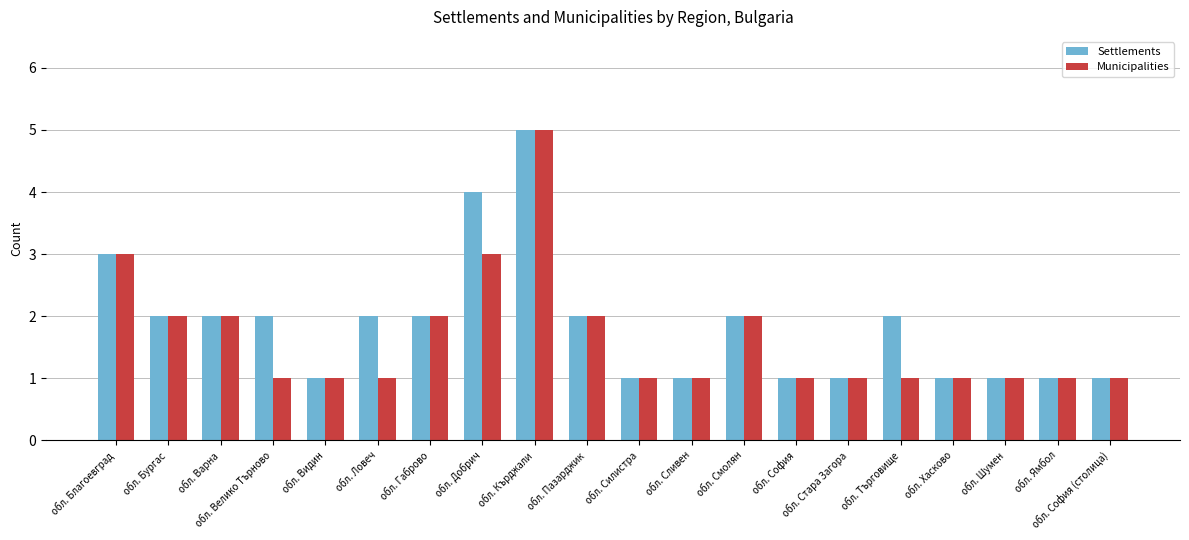

Read the Municipalities value at обл. Бургас.

2